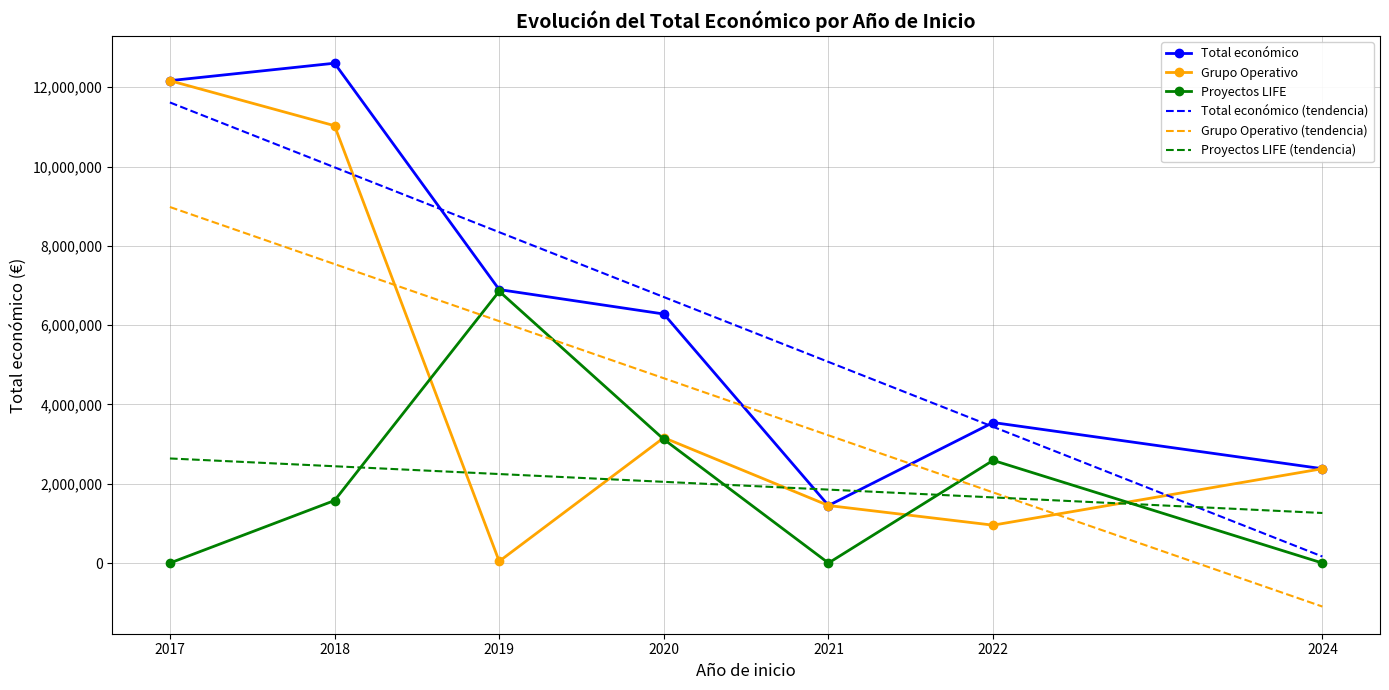

At which label does Total económico (tendencia) first exceed 6708955?

2017